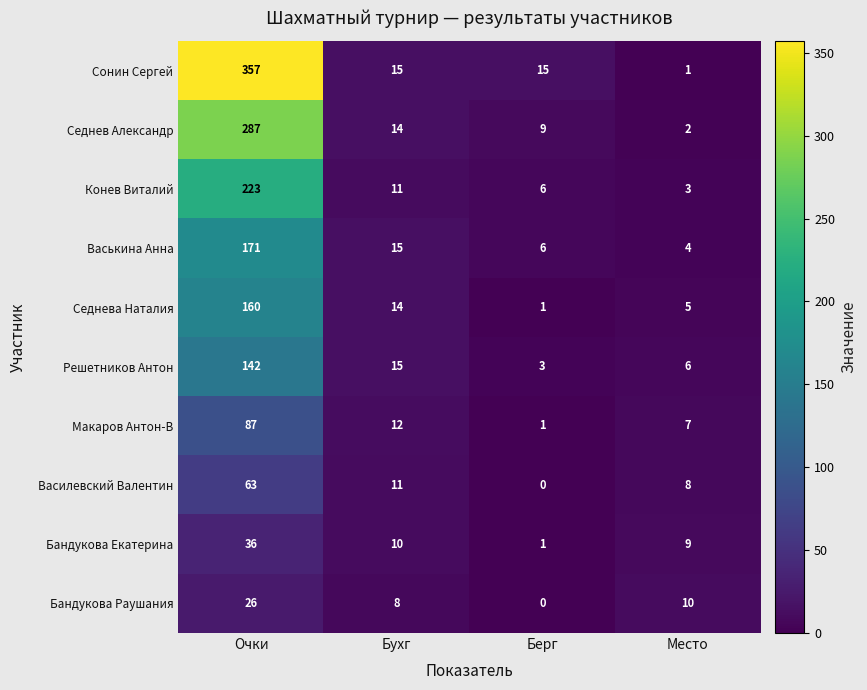

True or false: Василевский Валентин has a value of 14 at Место.

False